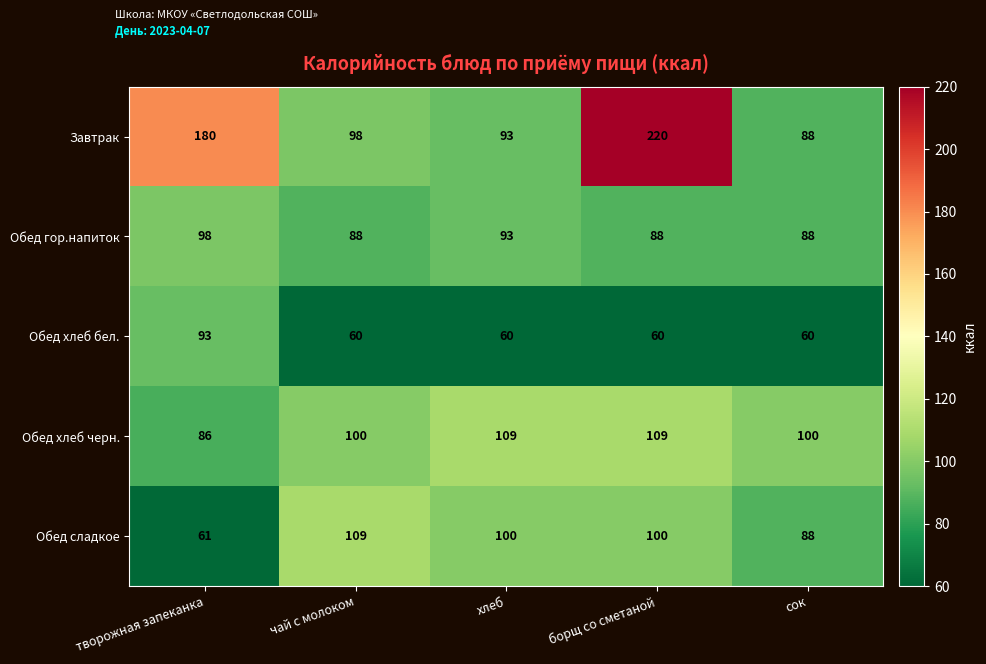

Read the Обед гор.напиток value at творожная запеканка.

98